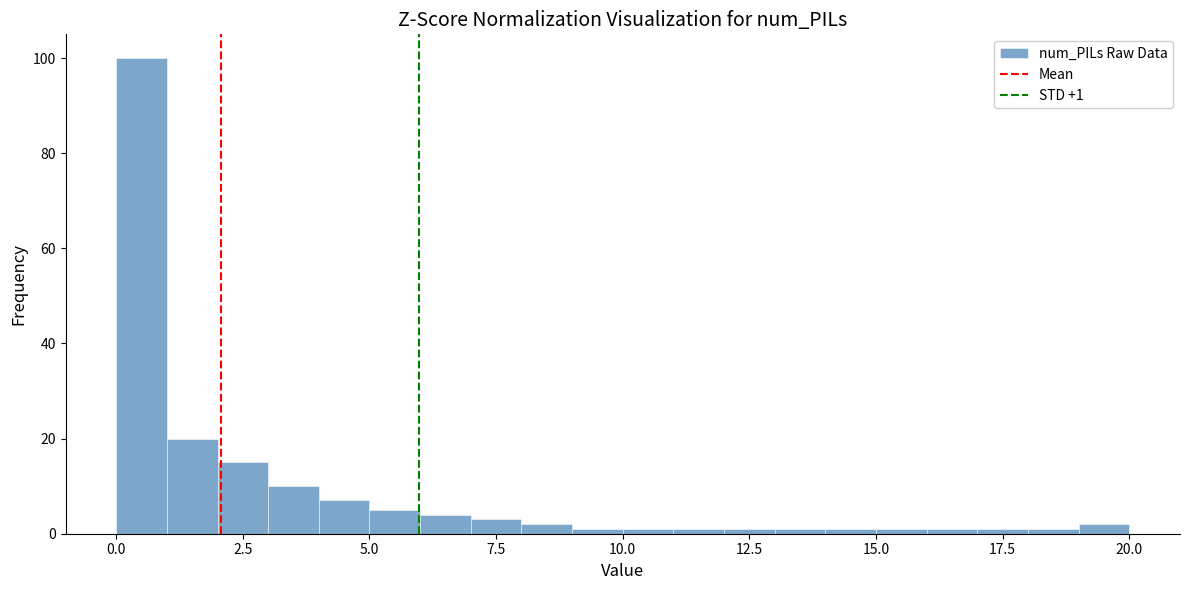

Around what value on the x-axis is the tallest bar? Give the approximate position of its centre, as read against the axis.

0.5